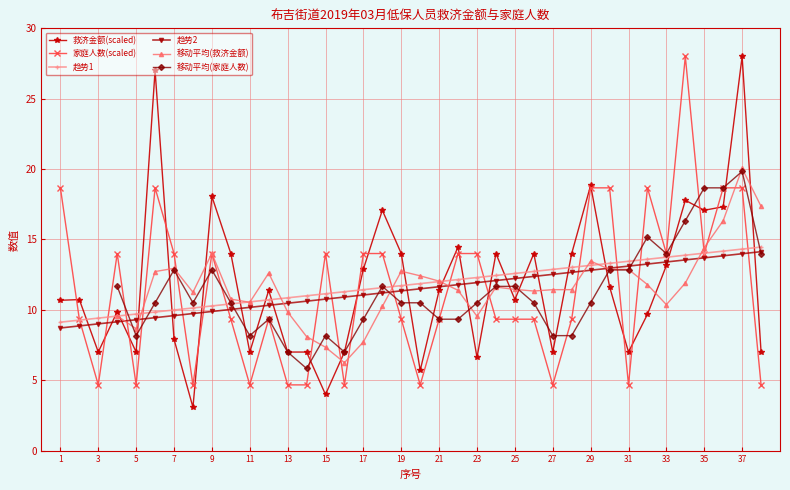

At which label does 救济金额 reach its minimum?

8